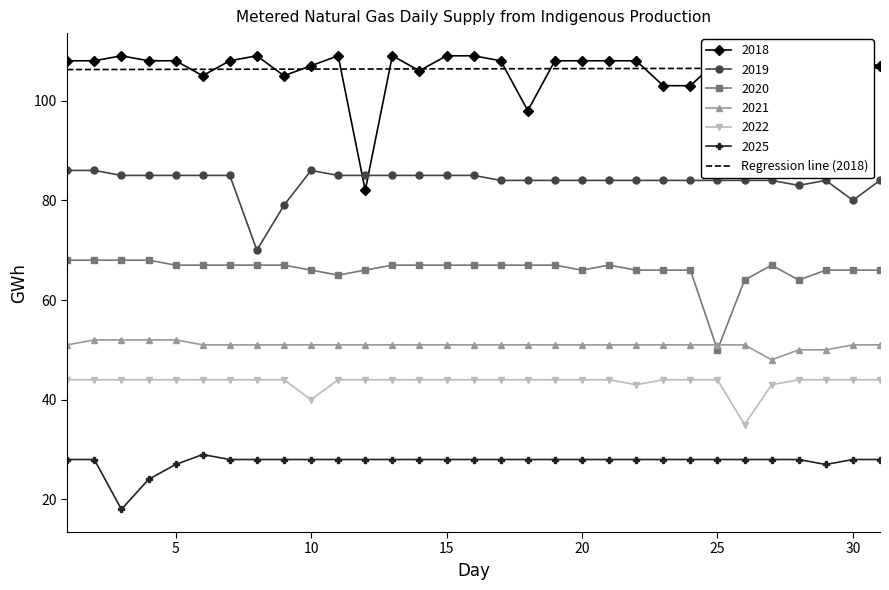

Which series has the widest spread of values?

2018